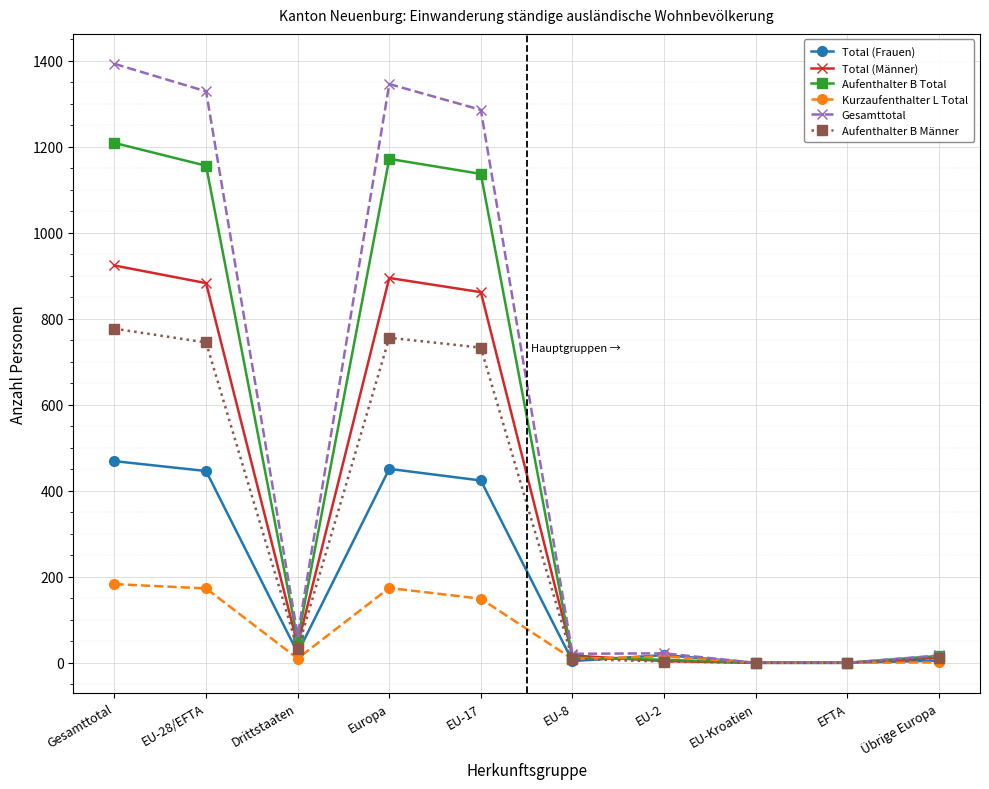

Count the number of categories in the chart.

10